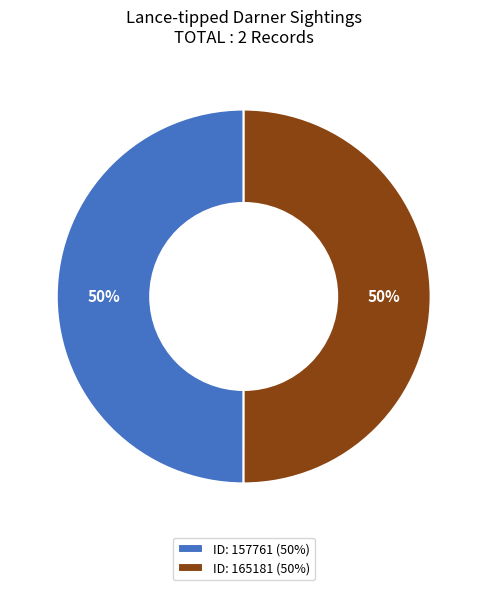

The ID: 157761 (50%) slice represents 50% of the pie. True or false?

True